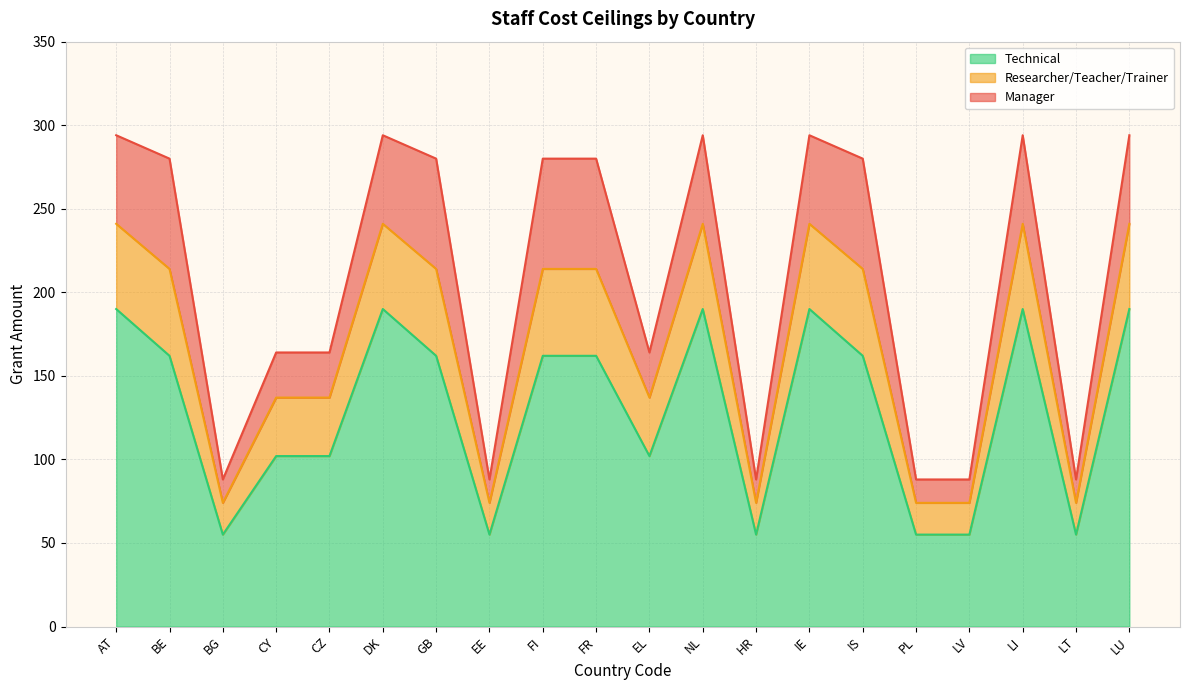

True or false: Researcher/Teacher/Trainer and Manager cross at least once.

False